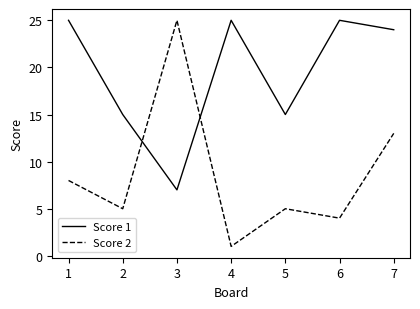

Is this an area chart (filled region under the line)?

No